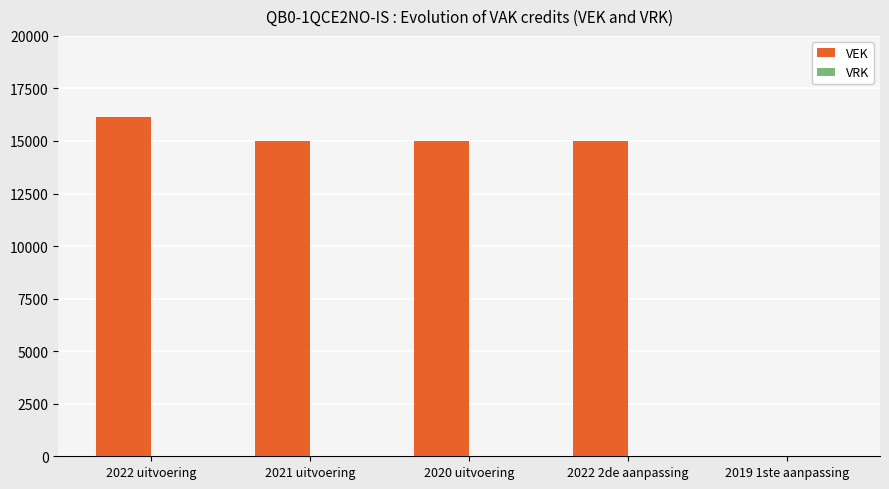

What is the ratio of the value at 2022 uitvoering to the value at 2022 2de aanpassing?

1.1